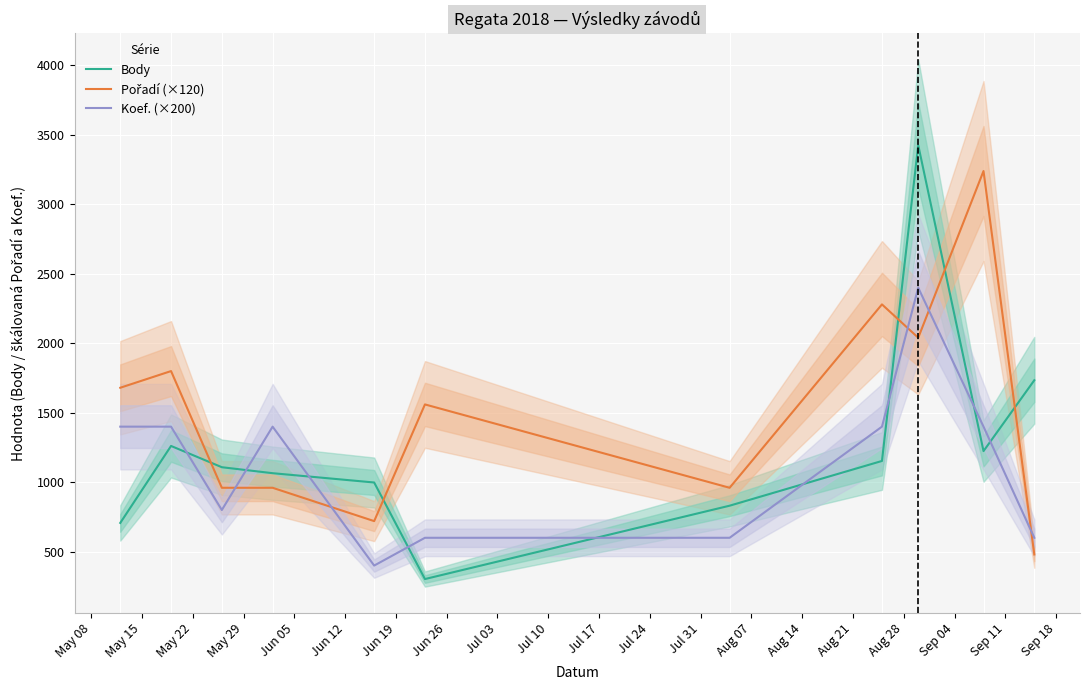

What is the minimum value for Body?

303